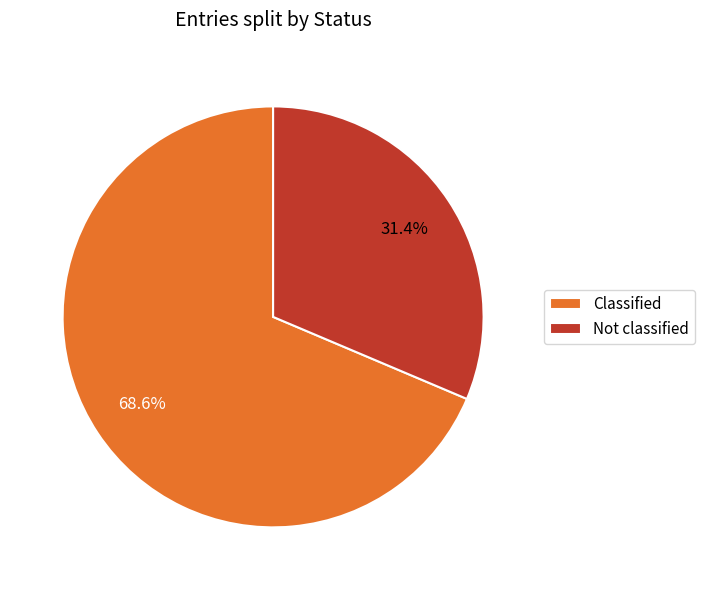

What percentage do Not classified and Classified together represent?

100.0%